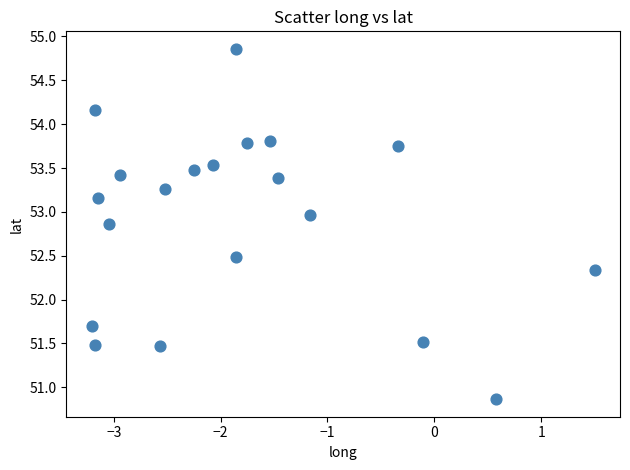

What is the range of Y values (max minus min)?

4.0